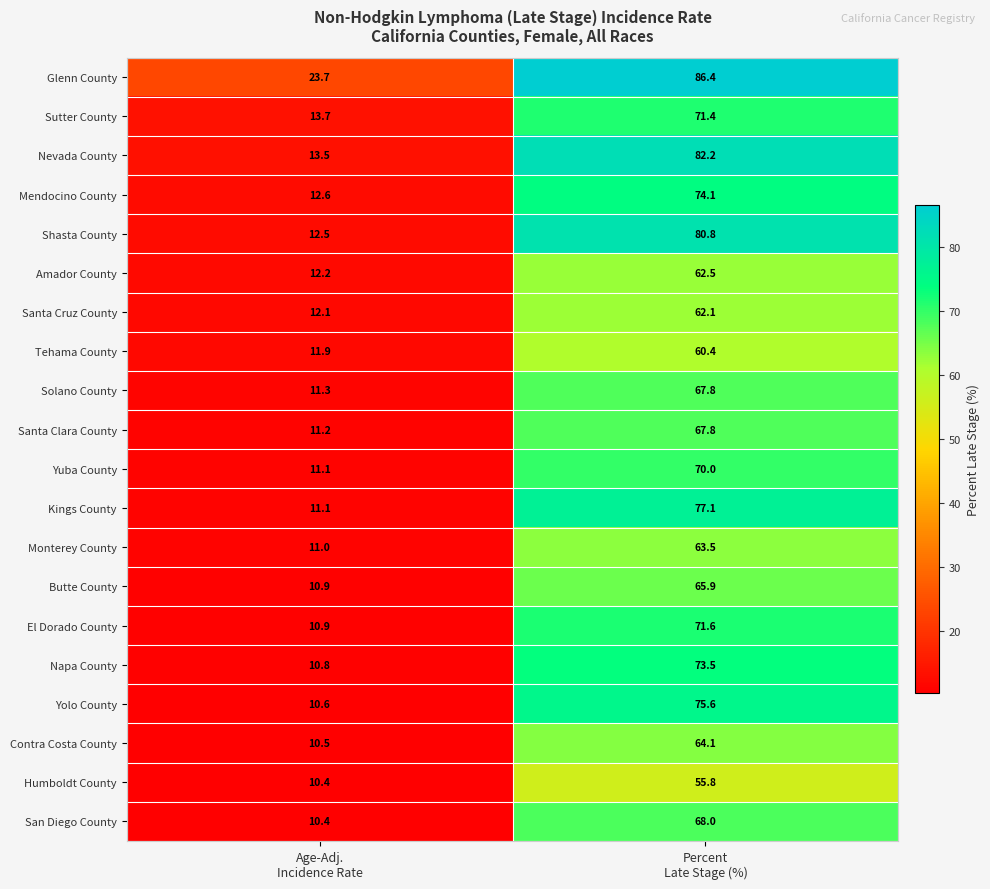

Which label corresponds to the largest value in the chart?

Percent
Late Stage (%)